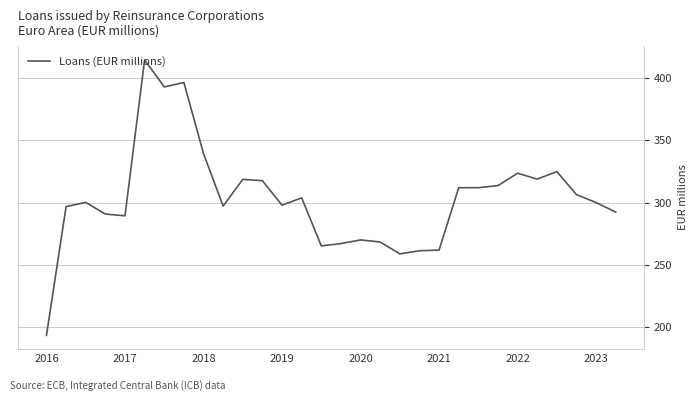

What is the difference between the maximum and minimum values?

221.6